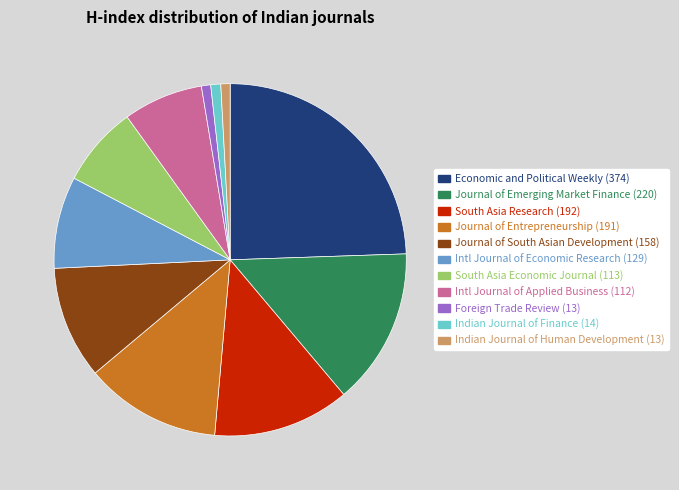

Is there a majority slice in this chart?

No